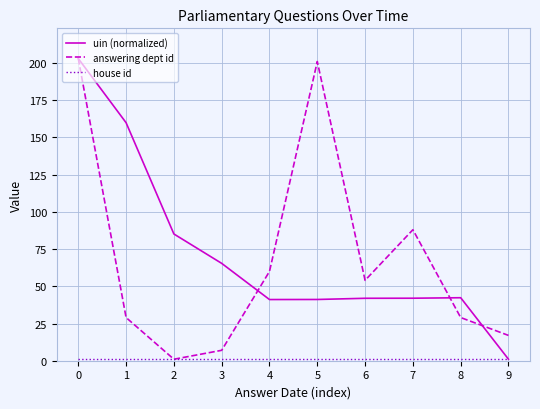

Which category has the lowest value in the uin (normalized) series?

9